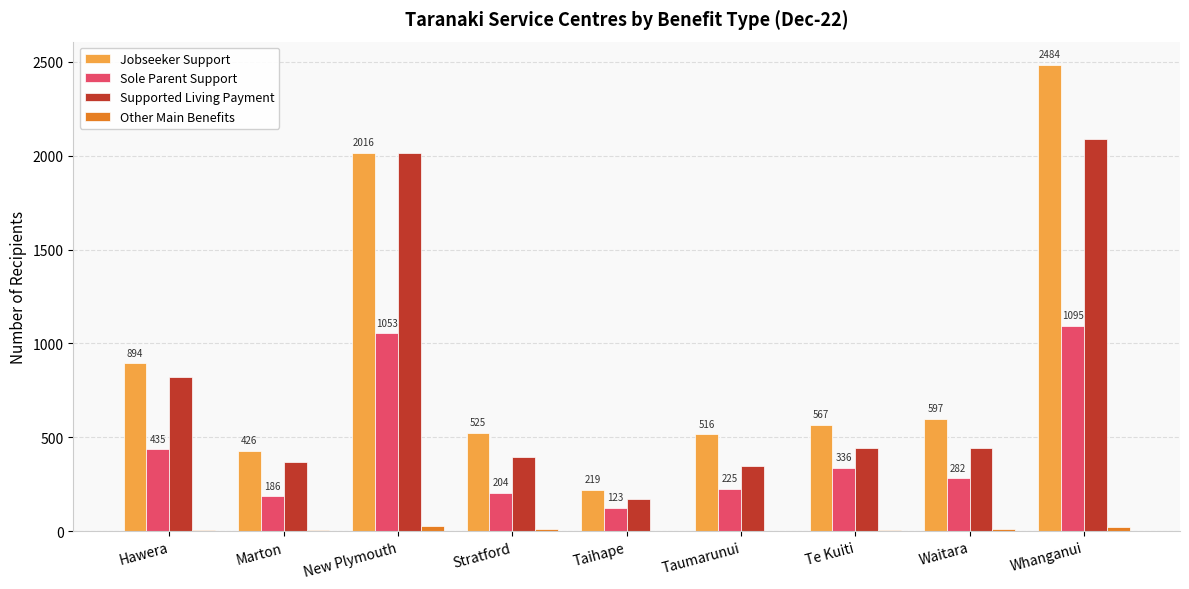

What is the sum of all Jobseeker Support values?

8244